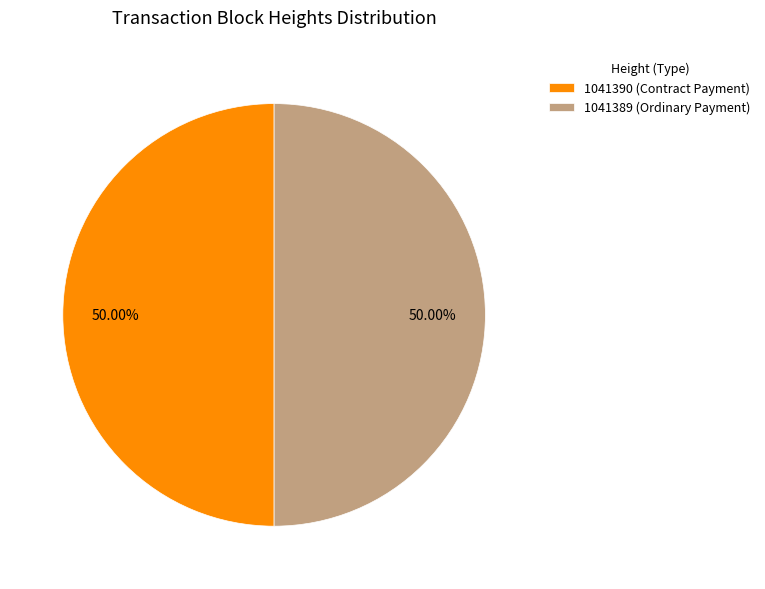

Approximately how many times larger is the value at 1041389 (Ordinary Payment) compared to 1041390 (Contract Payment)?

1.0